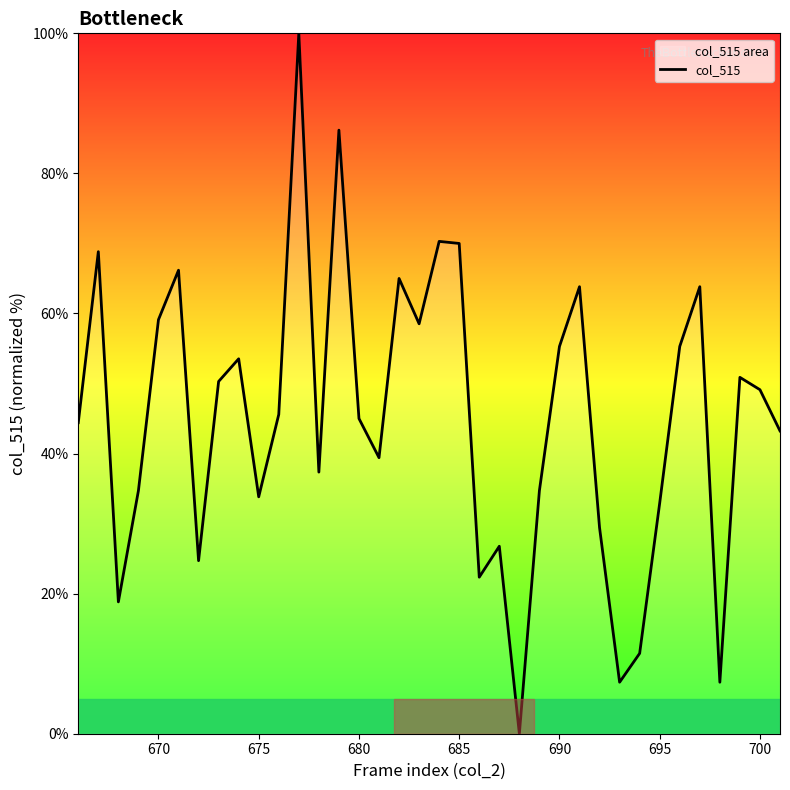

The value at 700 is 32.8. True or false?

False